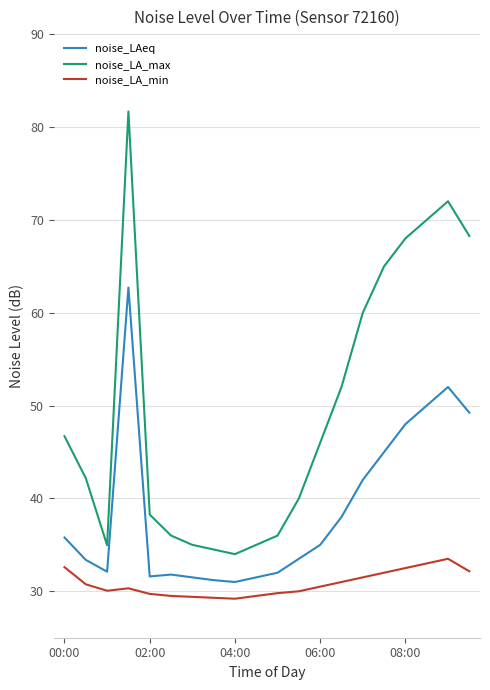

Which series has the widest spread of values?

noise_LA_max